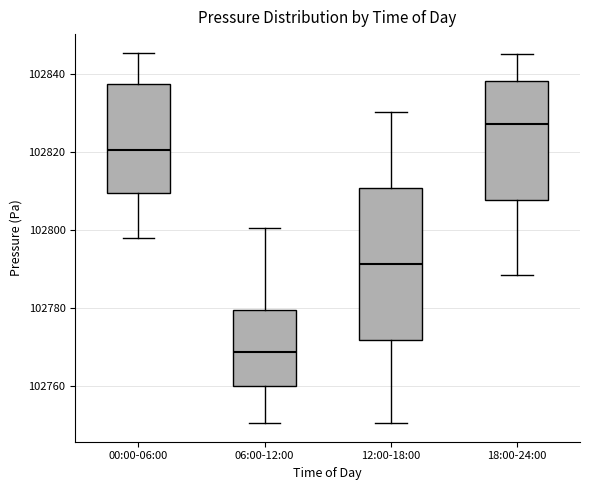

Where does the lower whisker of the box for 00:00-06:00 end on the y-axis? The values are not printed on the chart, so give them approximately, as read against the axis.

102798